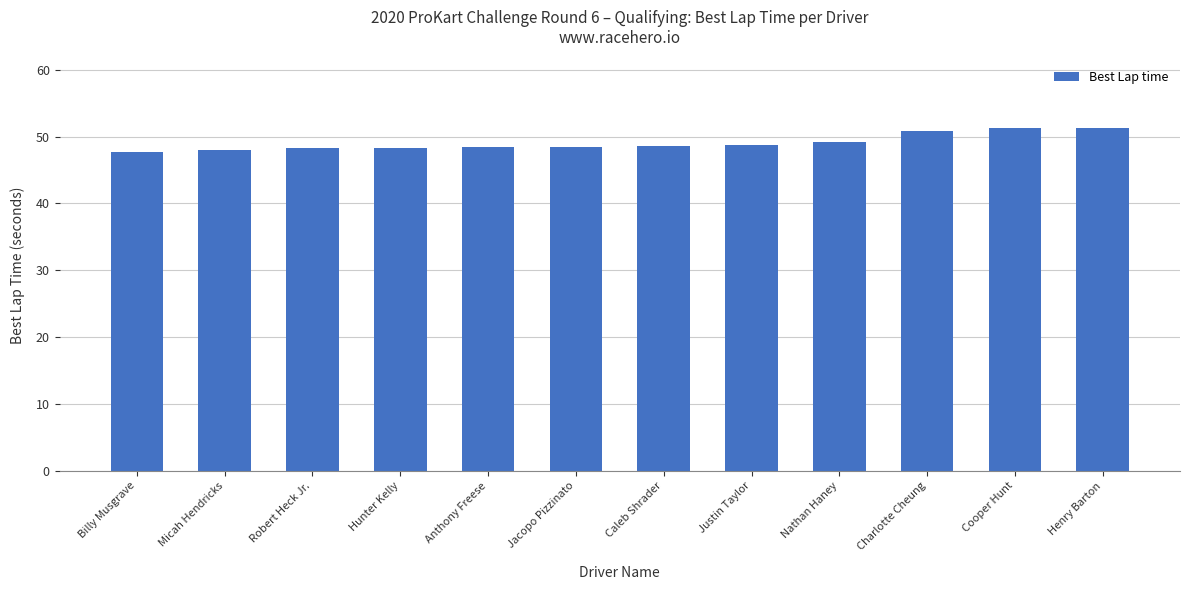

What is the minimum value shown in the chart?

47.7